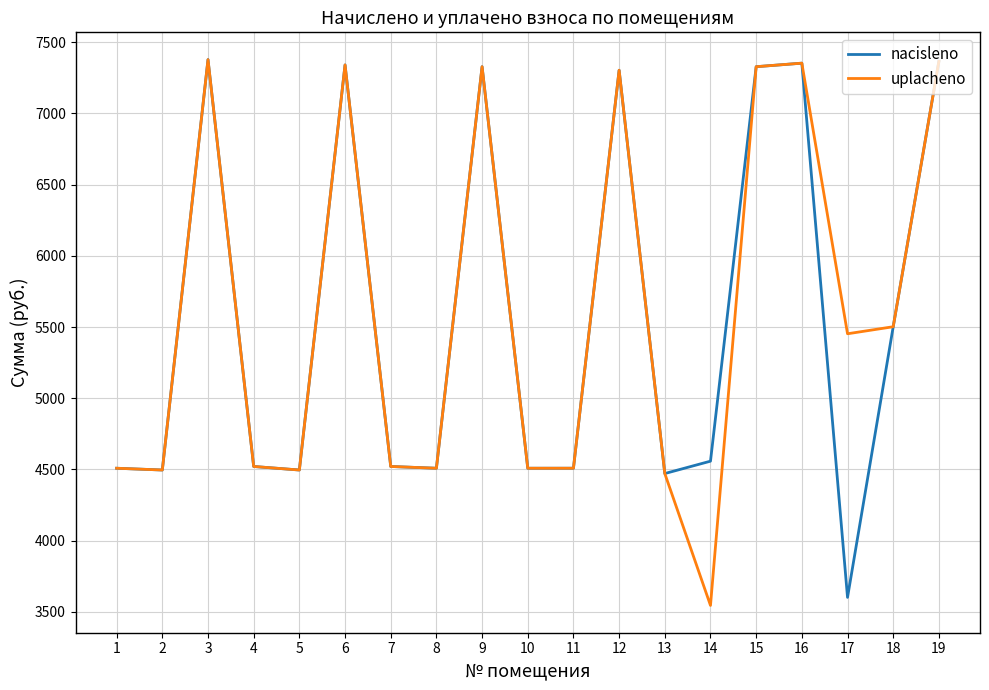

How many interior local peaks does the uplacheno series have?

5